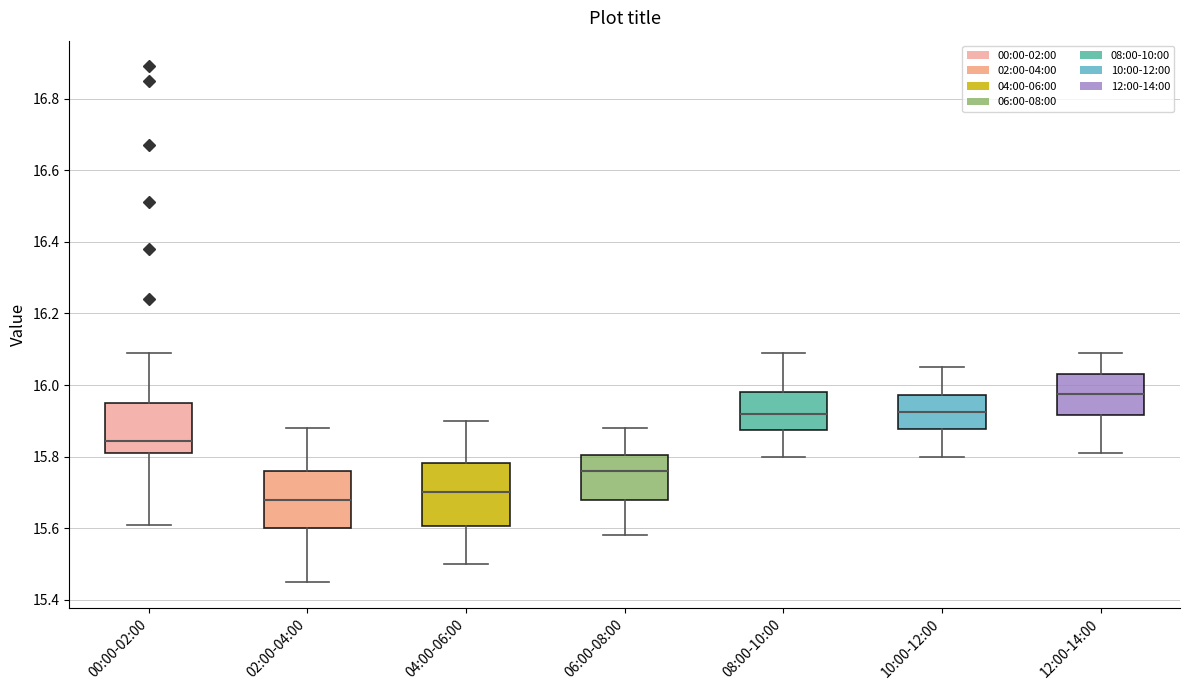

Reading left to right, transcribe this box plot: for each box, give where its median line is, the range the box spans, and where its two whiskers end, as read against the y-axis. The values are not printed on the chart, so give them approximately, as read against the axis.

00:00-02:00: median 15.84, box 15.82 to 15.96, whiskers 15.62 to 16.10
02:00-04:00: median 15.68, box 15.60 to 15.76, whiskers 15.46 to 15.88
04:00-06:00: median 15.70, box 15.60 to 15.78, whiskers 15.50 to 15.90
06:00-08:00: median 15.76, box 15.68 to 15.80, whiskers 15.58 to 15.88
08:00-10:00: median 15.92, box 15.88 to 15.98, whiskers 15.80 to 16.10
10:00-12:00: median 15.92, box 15.88 to 15.98, whiskers 15.80 to 16.06
12:00-14:00: median 15.98, box 15.92 to 16.04, whiskers 15.82 to 16.10